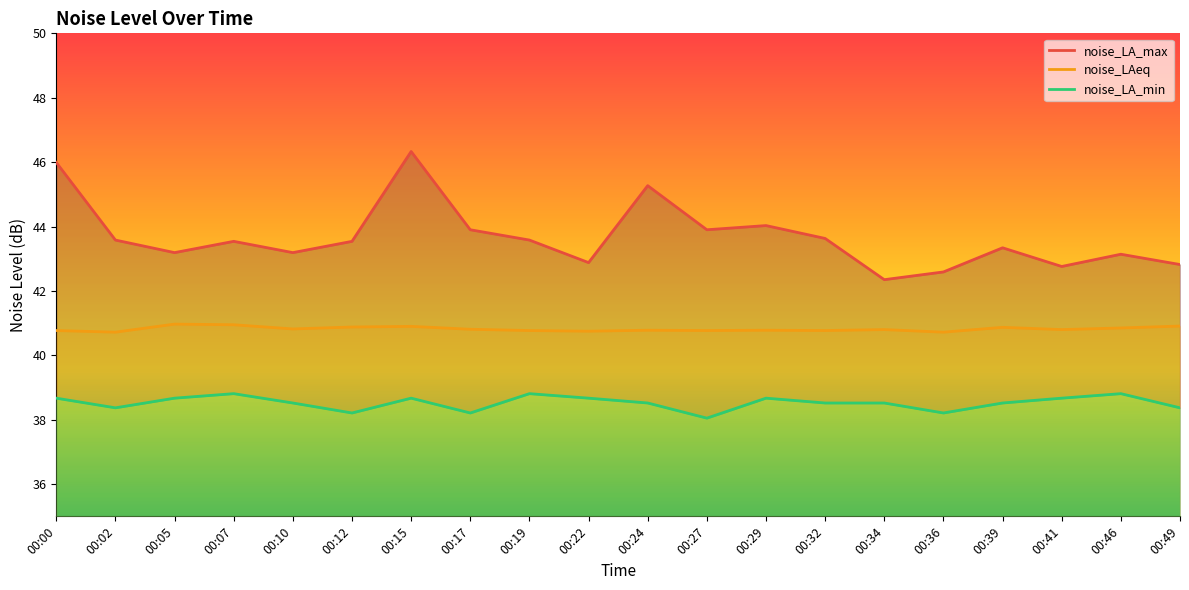

What are all the series names shown in the legend?

noise_LA_max, noise_LAeq, noise_LA_min